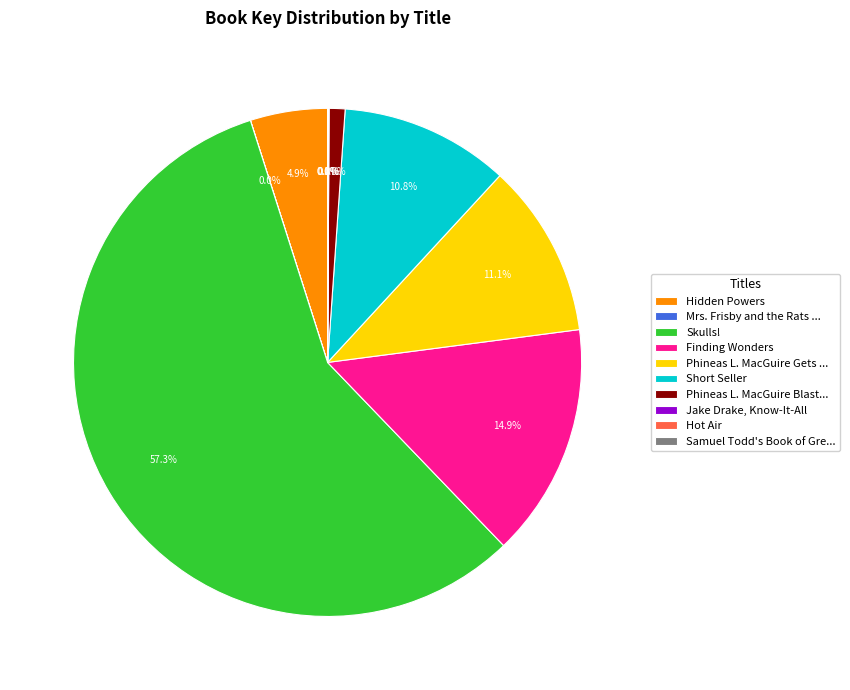

Does Short Seller represent more than half of the total?

No